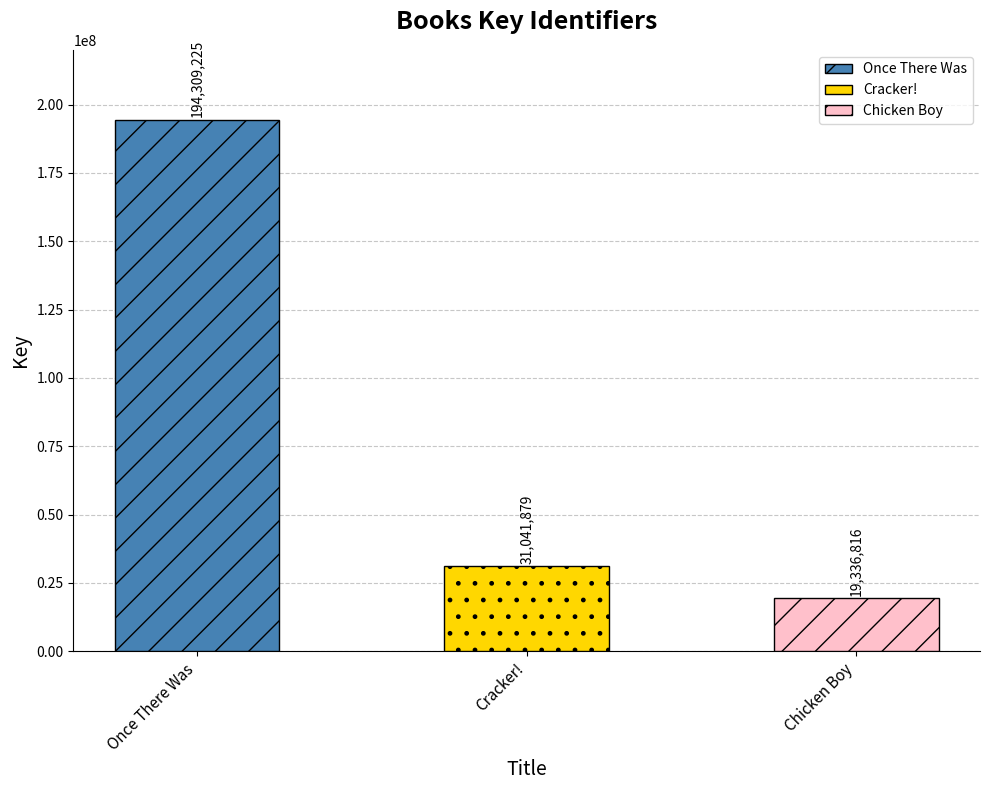

List the labels in order of value, smallest first.

Chicken Boy, Cracker!, Once There Was